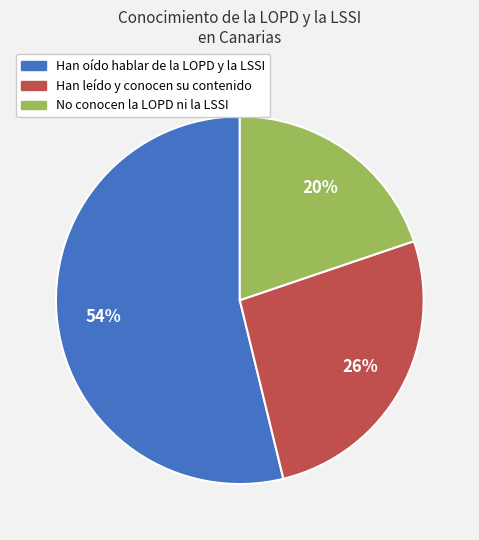

To the nearest percent, what portion does Han oído hablar de la LOPD y la LSSI represent?

54%